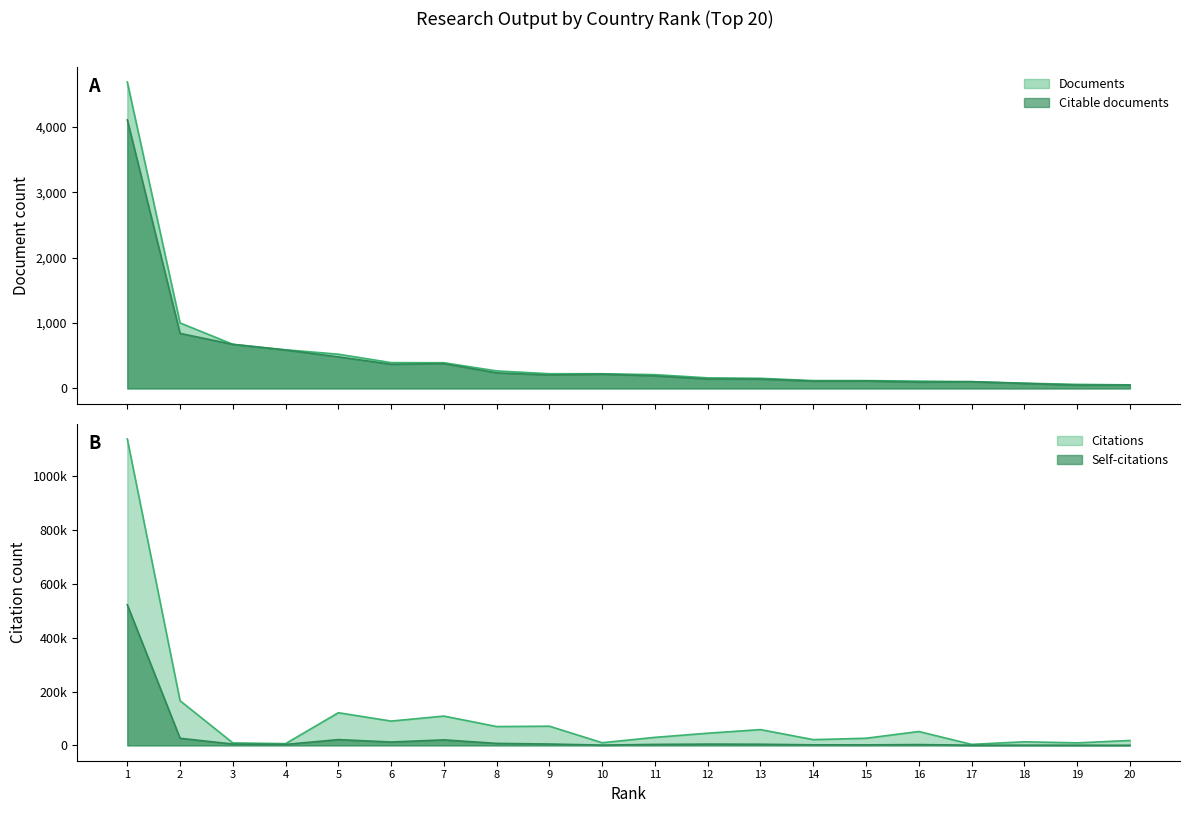

Which series changed the most between 16 and 18?

Citations